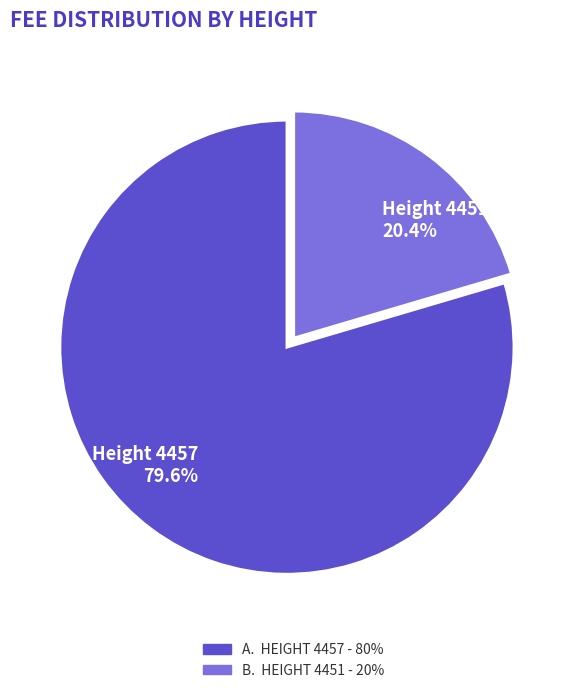

What is the ratio of the value at Height 4451 to the value at Height 4457?

0.3